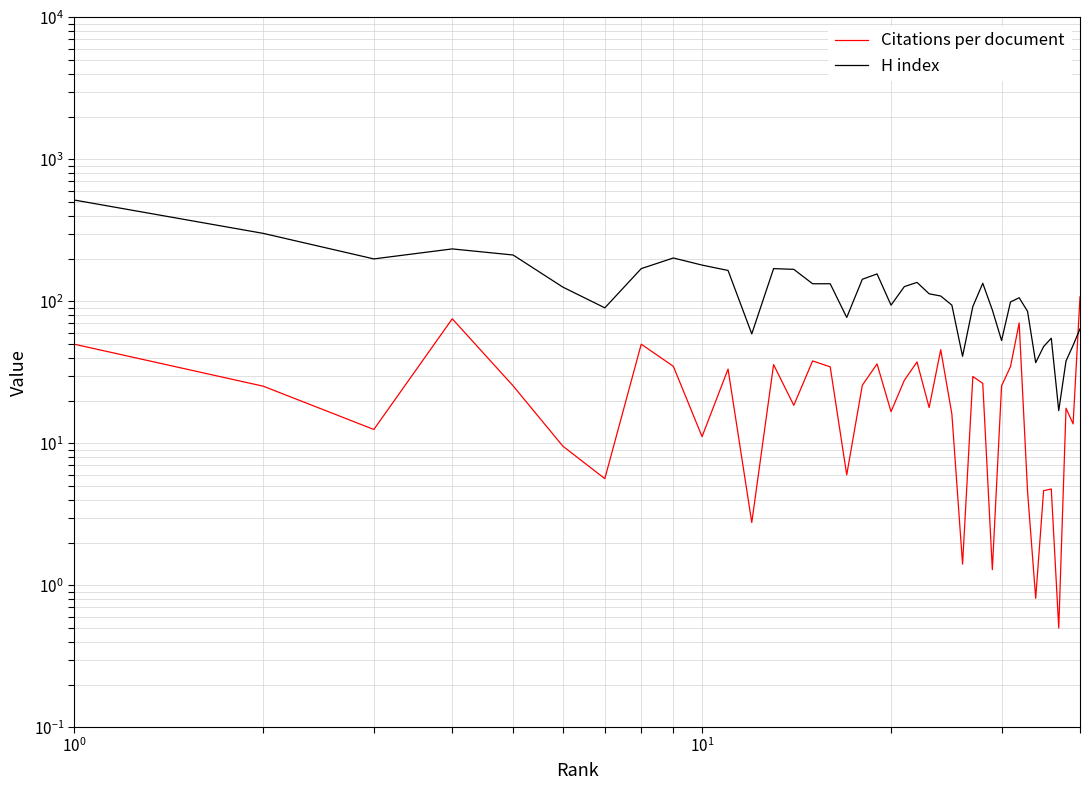

List the series in order of their peak value, lowest first.

Citations per document, H index